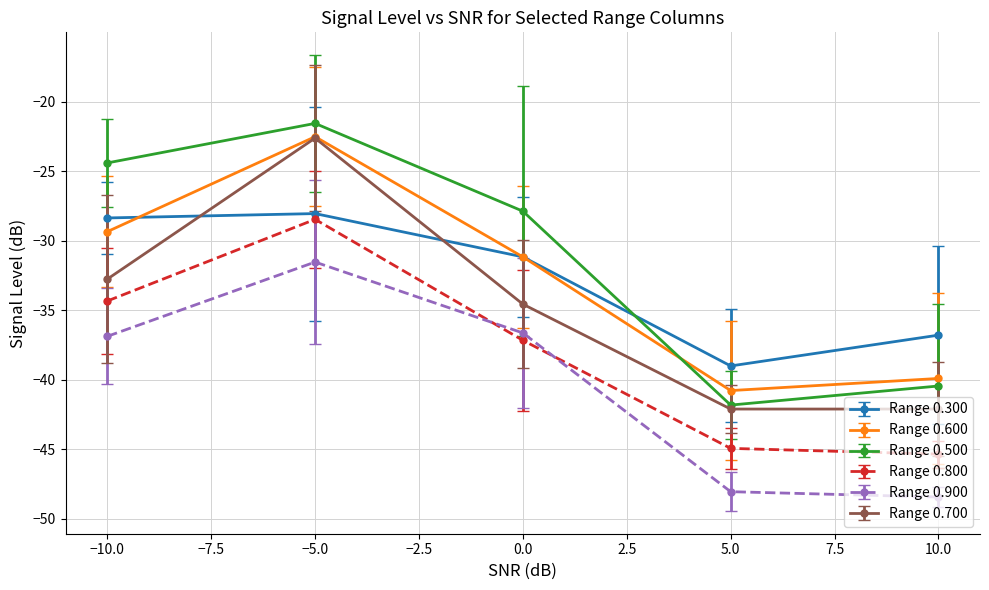

Rank the categories by Range 0.500 value from highest to lowest.

−5.0, −10.0, 0.0, 10.0, 5.0